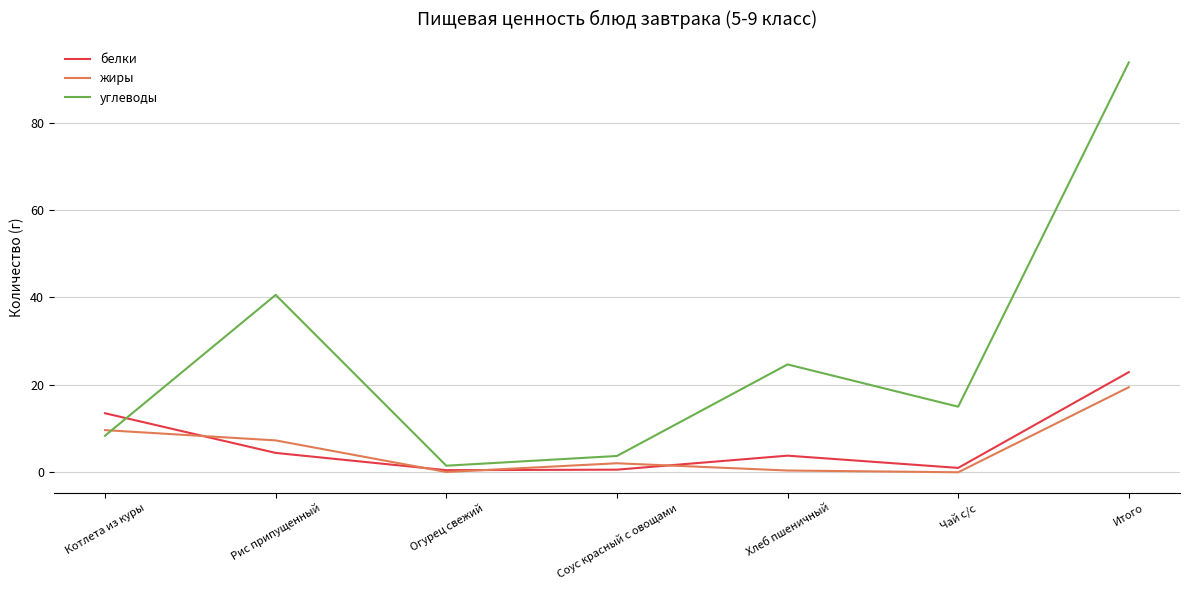

How many times do углеводы and белки cross each other?

1